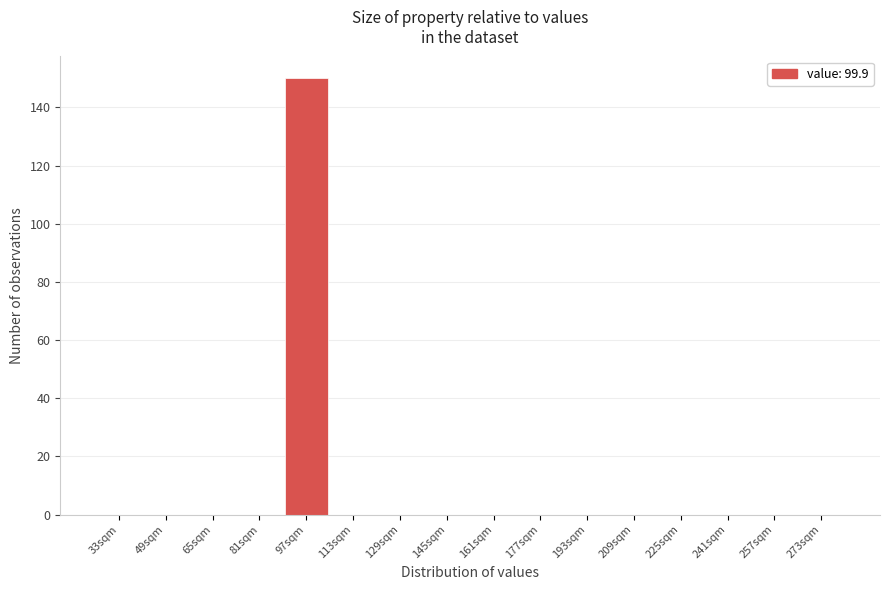

Reading left to right, transcribe all the data shown in this chart.

33sqm=0	49sqm=0	65sqm=0	81sqm=0	97sqm=150	113sqm=0	129sqm=0	145sqm=0	161sqm=0	177sqm=0	193sqm=0	209sqm=0	225sqm=0	241sqm=0	257sqm=0	273sqm=0